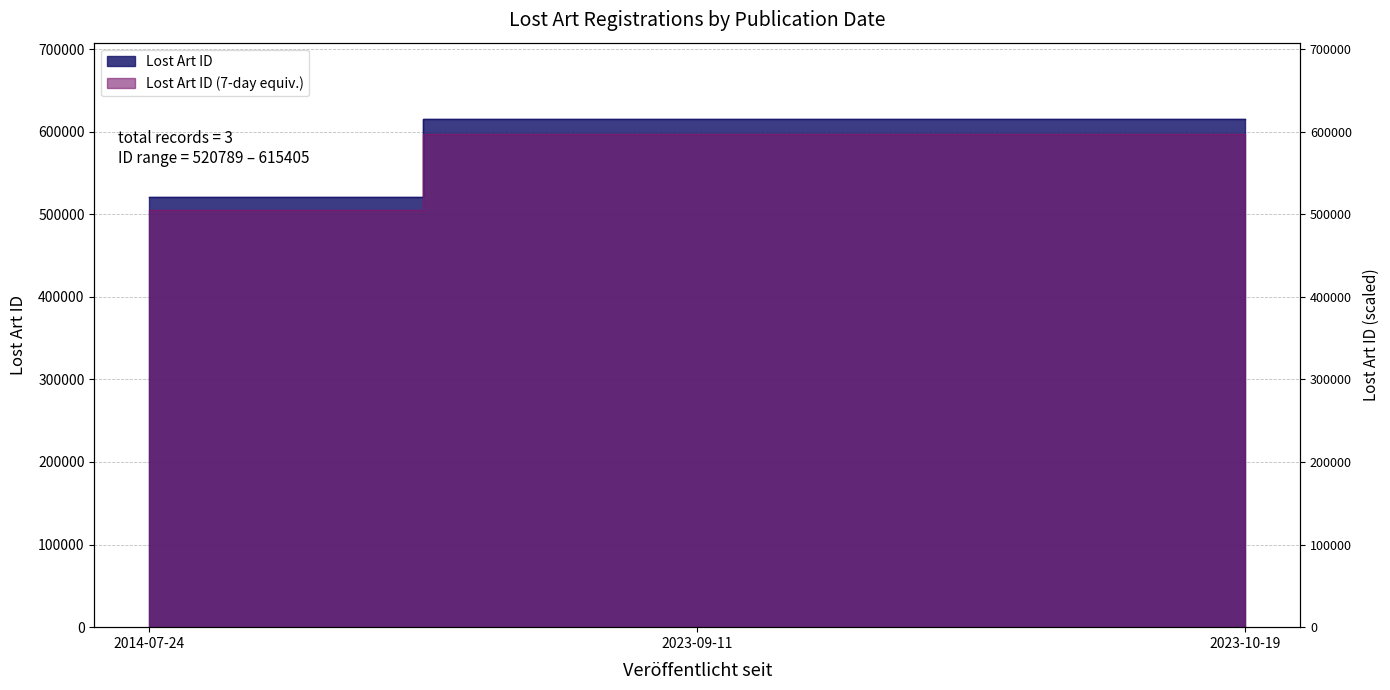

Approximately how many times larger is the value at 2014-07-24 compared to 2023-09-11?

0.8